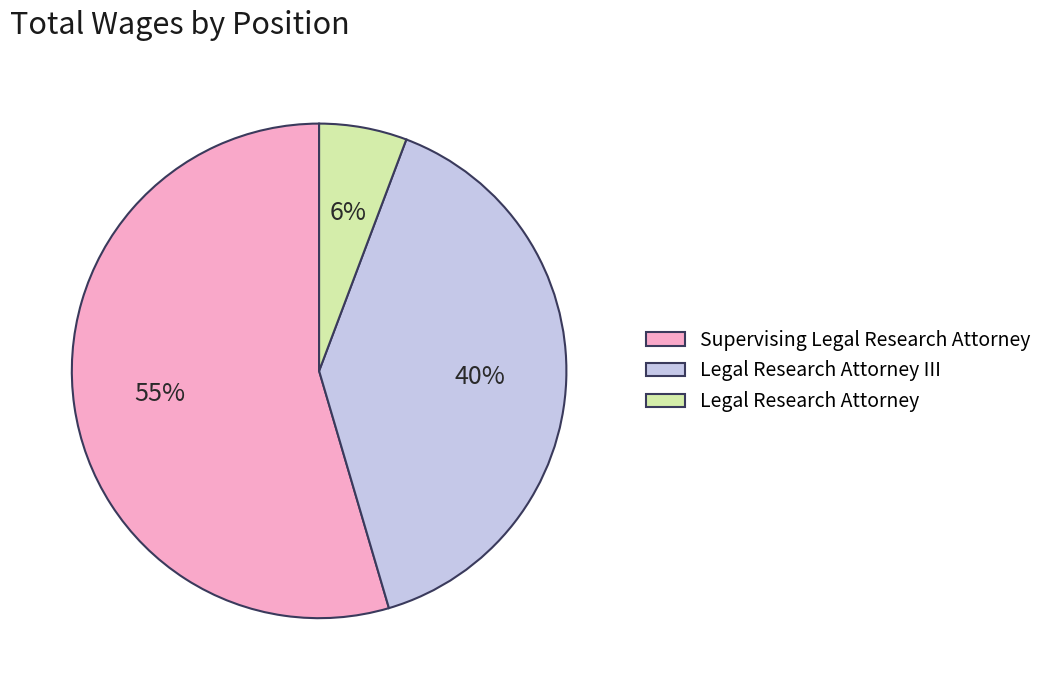

Between Supervising Legal Research Attorney and Legal Research Attorney, which is larger?

Supervising Legal Research Attorney